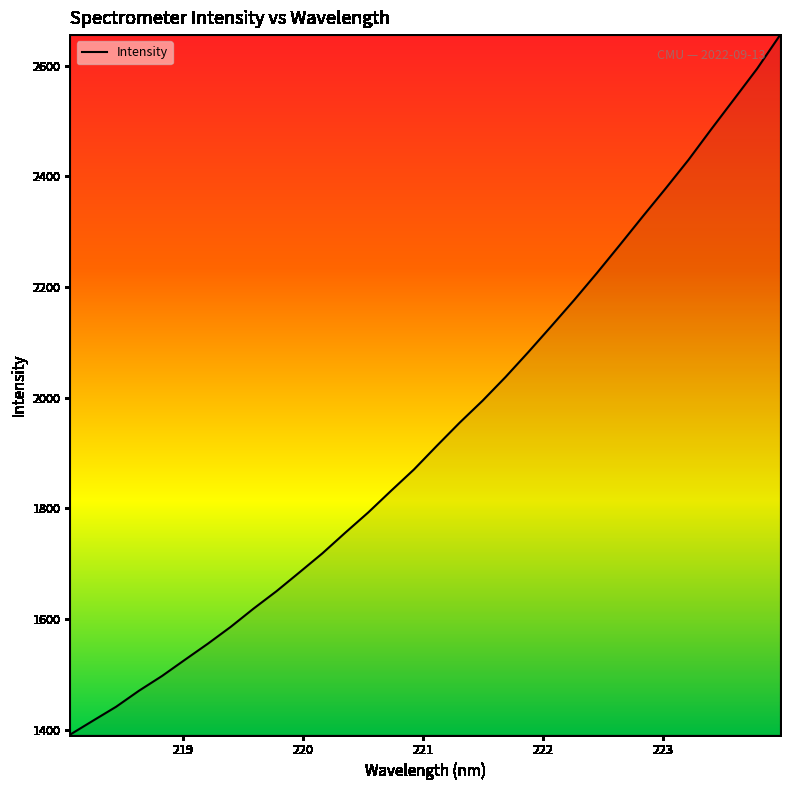

What is the greatest value displayed?

2655.4